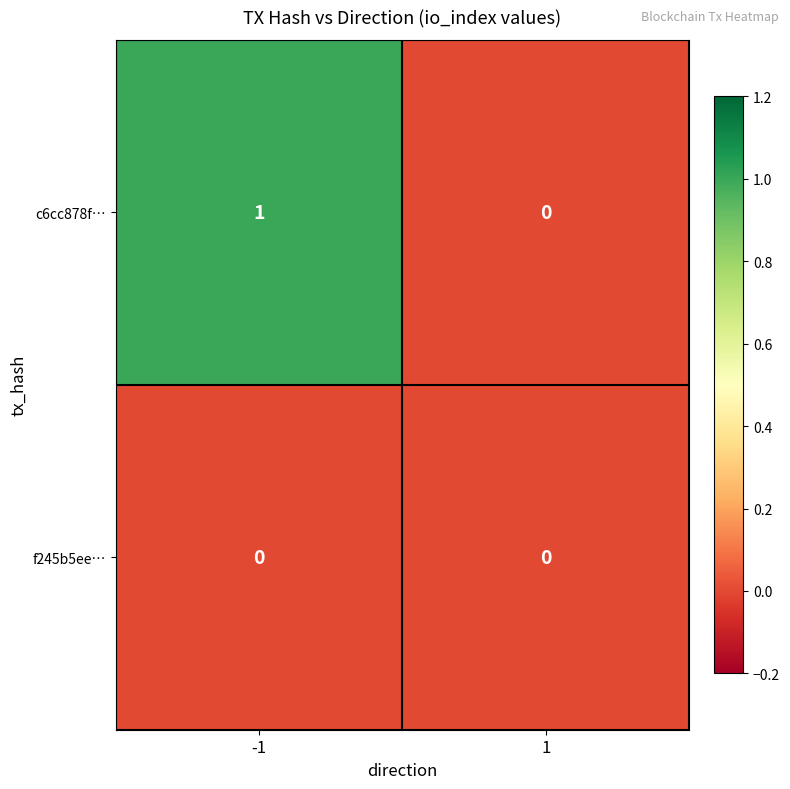

True or false: f245b5ee… has a value of 0 at -1.

True